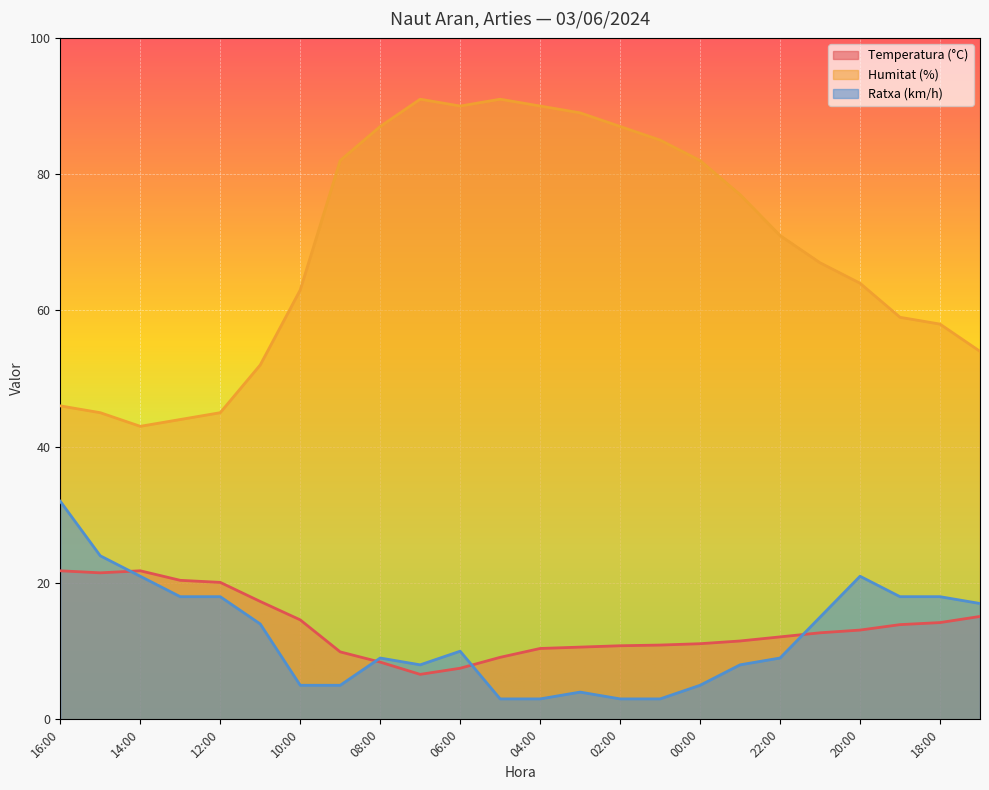

What position from the right is 20:00?

4